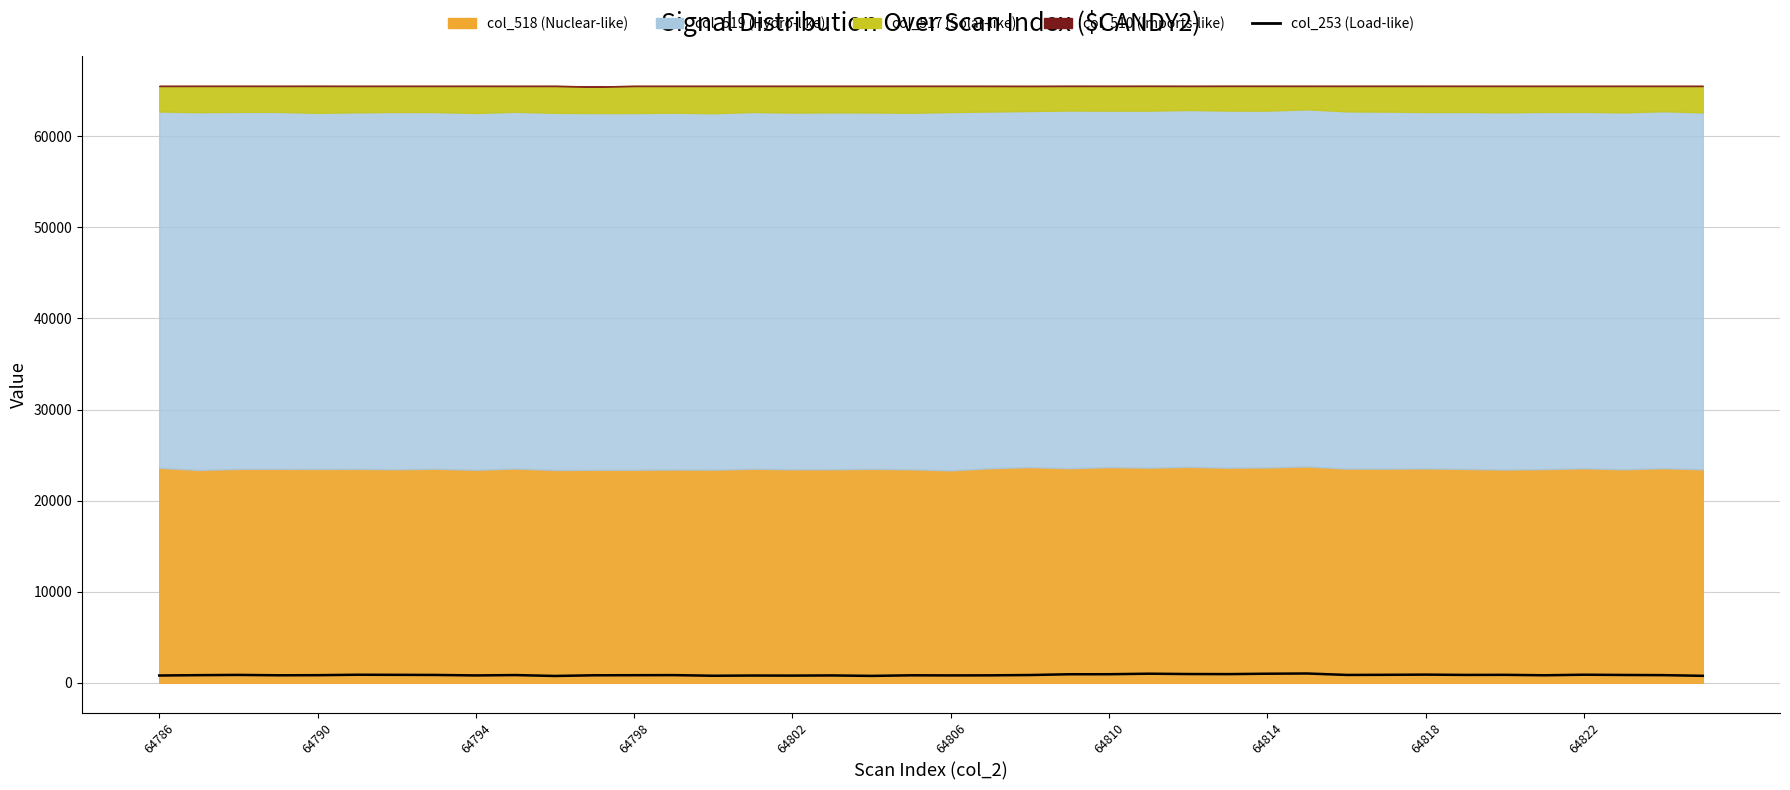

Reading left to right, list all the values displayed in this chart.

794	832	858	819	829	877	867	854	803	841	743	819	827	836	767	790	782	801	751	815	804	812	847	931	934	992	955	946	991	1015	856	869	891	858	866	820	880	852	834	758